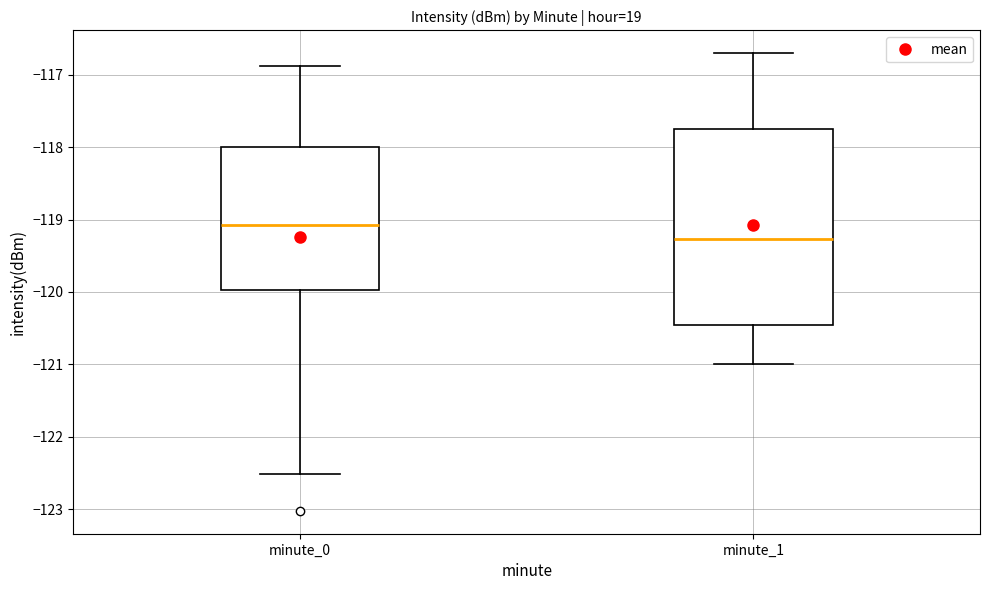

Reading left to right, transcribe this box plot: for each box, give where its median line is, the range the box spans, and where its two whiskers end, as read against the y-axis. The values are not printed on the chart, so give them approximately, as read against the axis.

minute_0: median -119.1, box -120.0 to -118.0, whiskers -122.5 to -116.9
minute_1: median -119.3, box -120.5 to -117.8, whiskers -121.0 to -116.7